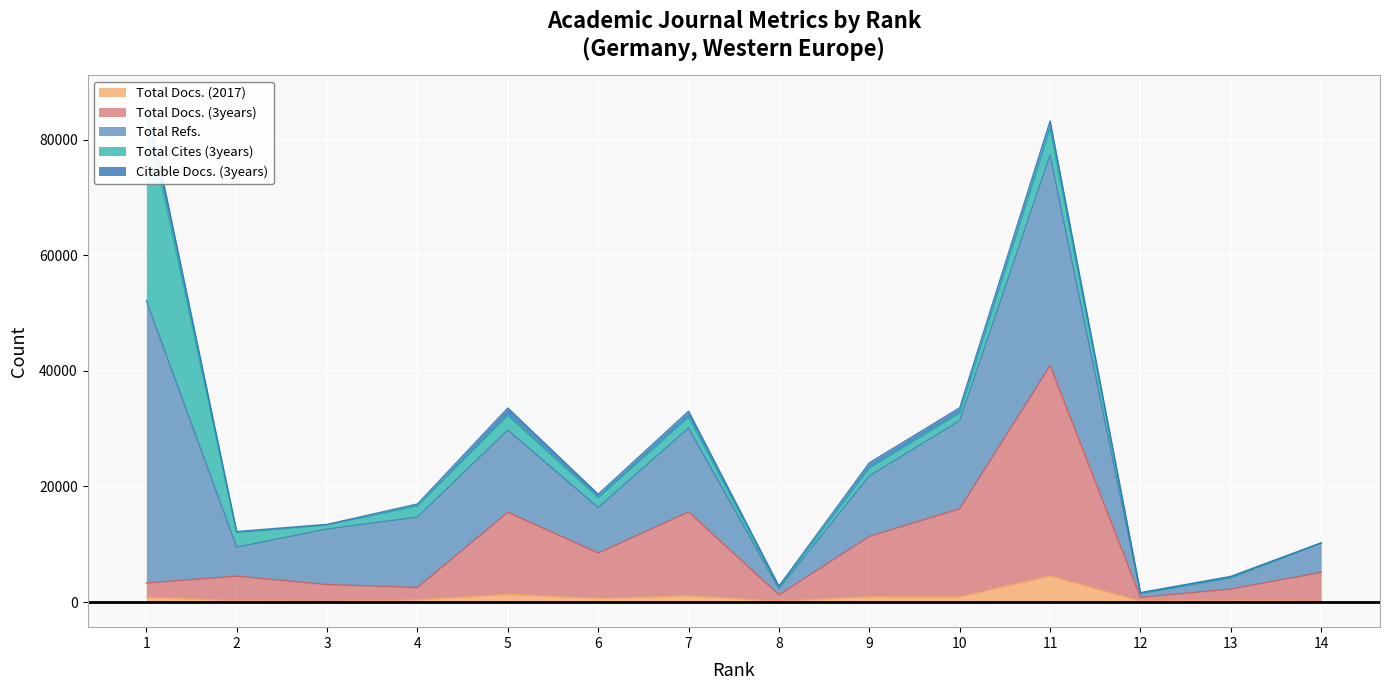

At which category is the sum across all series the highest?

1